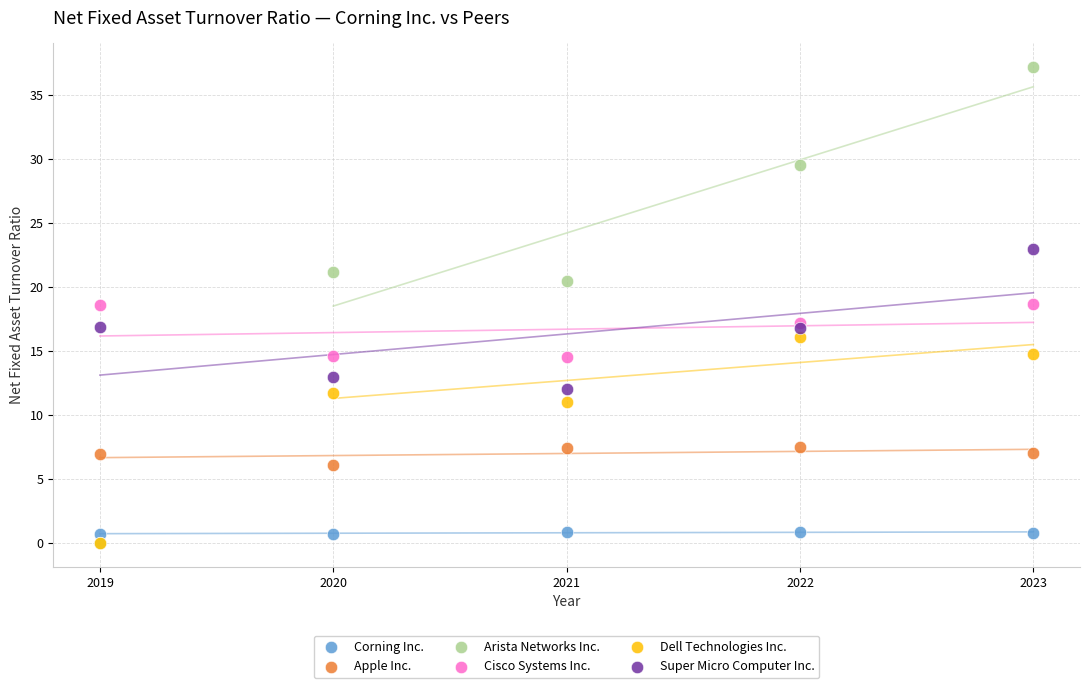

Which series reaches the maximum Y coordinate?

Arista Networks Inc.